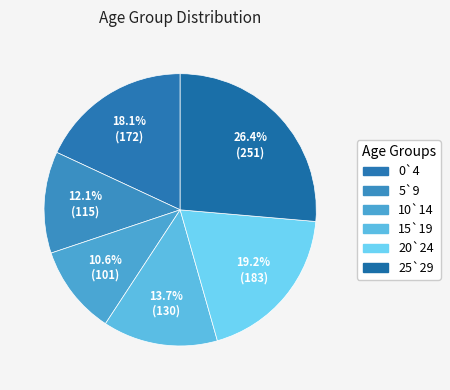

Count the number of slices in the pie.

6